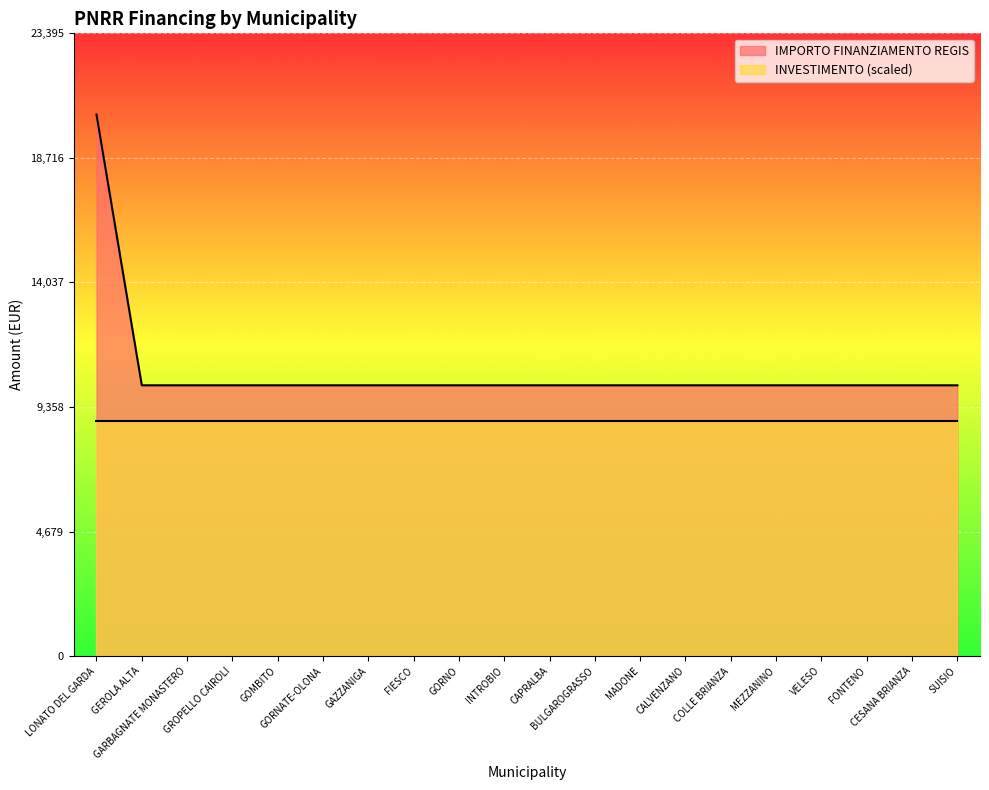

Does the chart display data point markers on the line(s)?

No